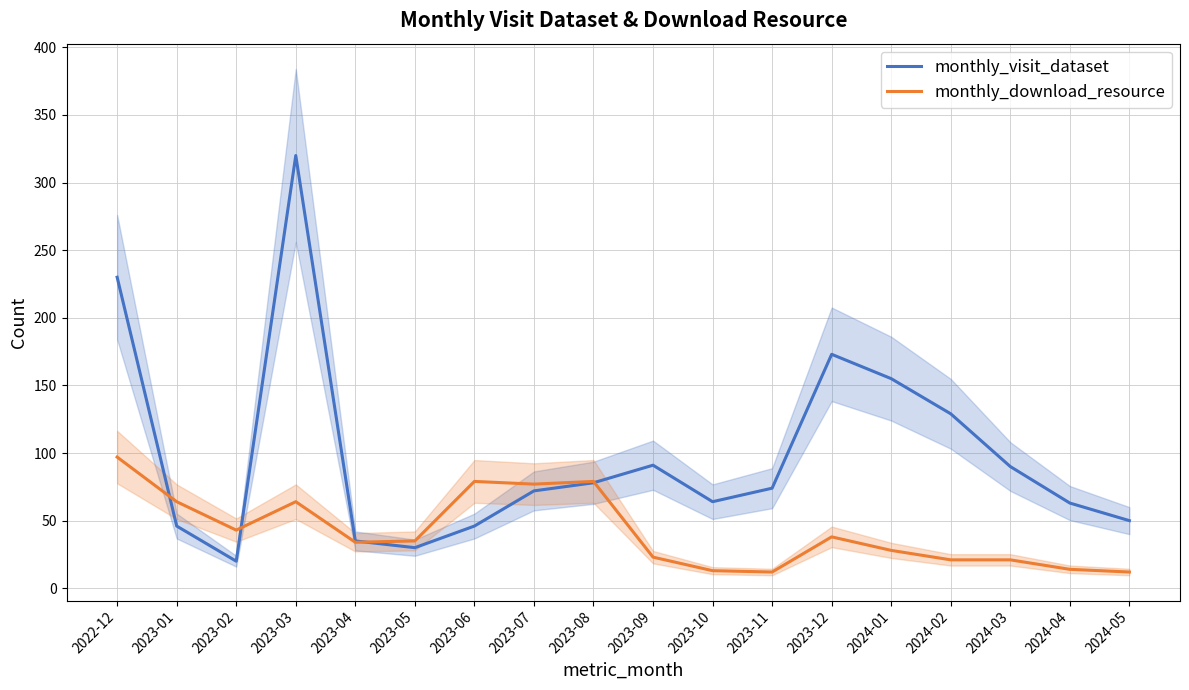

Reading left to right, extract all data points from this chart.

monthly_visit_dataset: 230	46	20	320	35	30	46	72	78	91	64	74	173	155	129	90	63	50
monthly_download_resource: 97	64	43	64	34	35	79	77	79	23	13	12	38	28	21	21	14	12